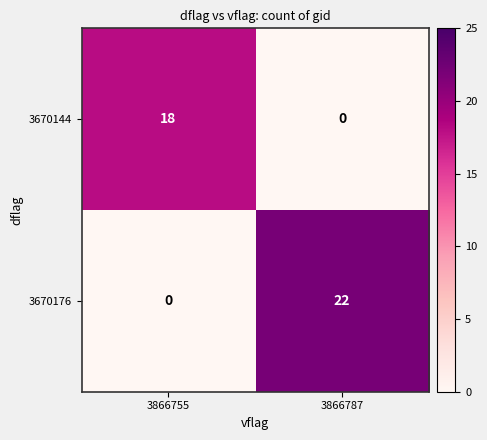

What is the highest value of the 3670176 series?

22